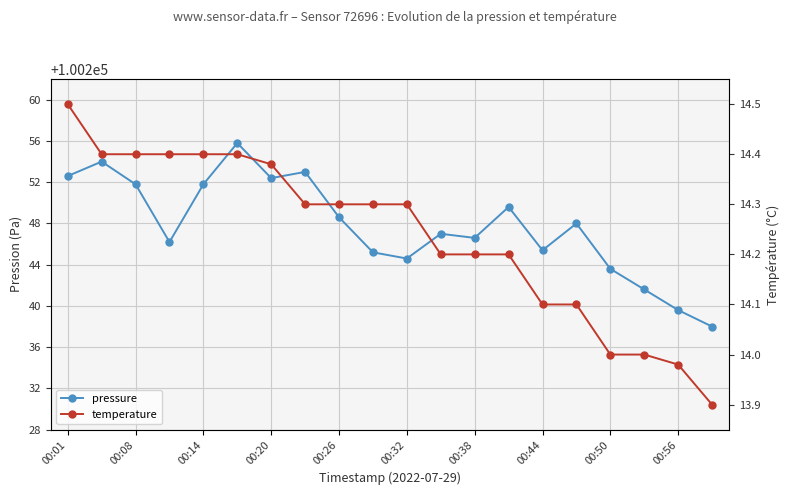

How many values in the pressure series exceed 100248?

9